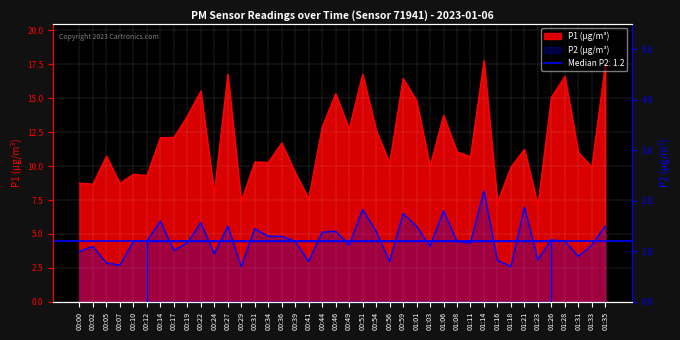

Which category has the lowest value across all series?

00:29